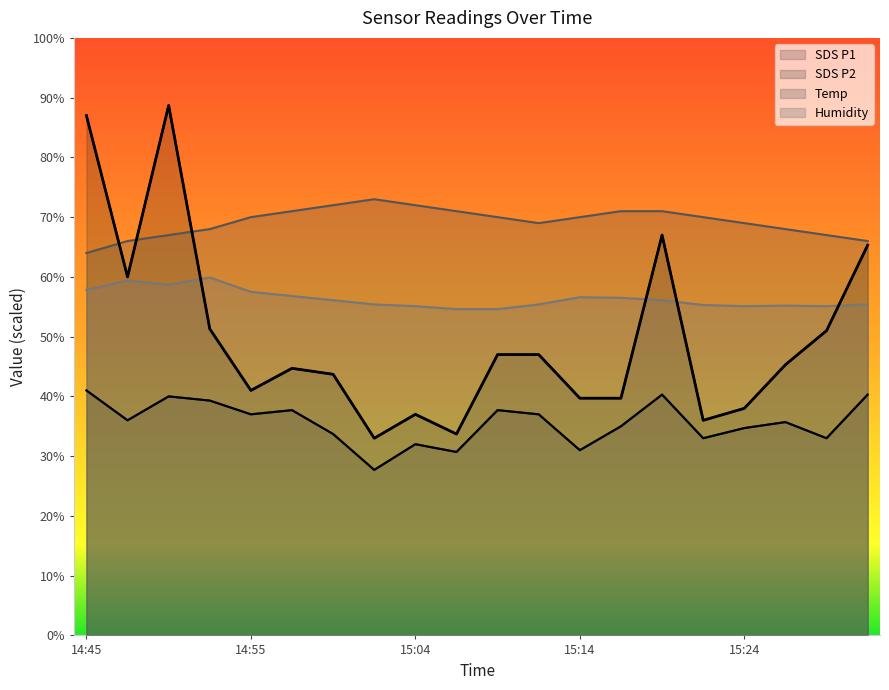

Count the number of categories in the chart.

20